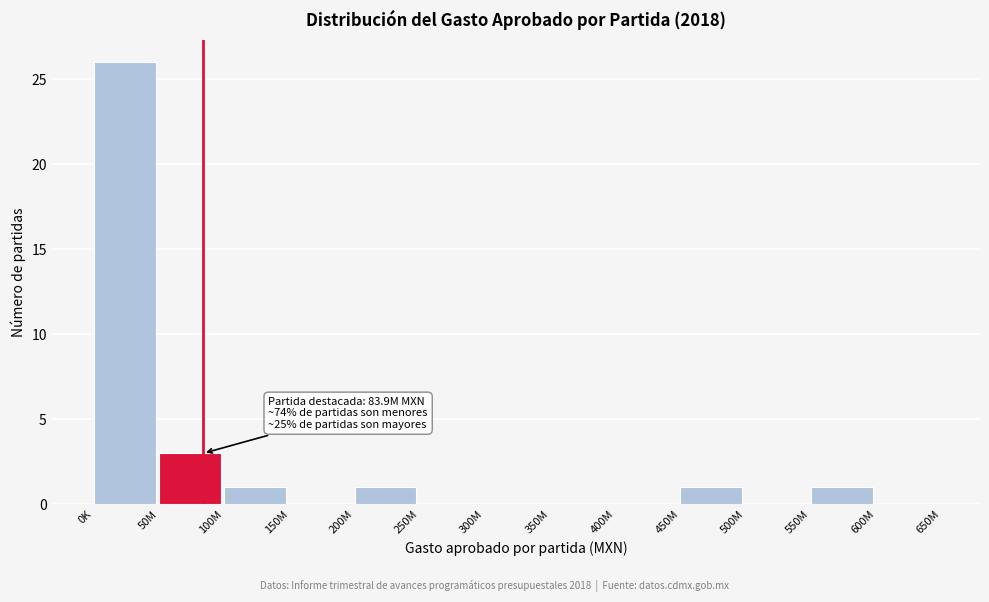

Reading right to left, what are all the values shown in this chart?

600M=0	550M=1	500M=0	450M=1	400M=0	350M=0	300M=0	250M=0	200M=1	150M=0	100M=1	50M=3	0K=26